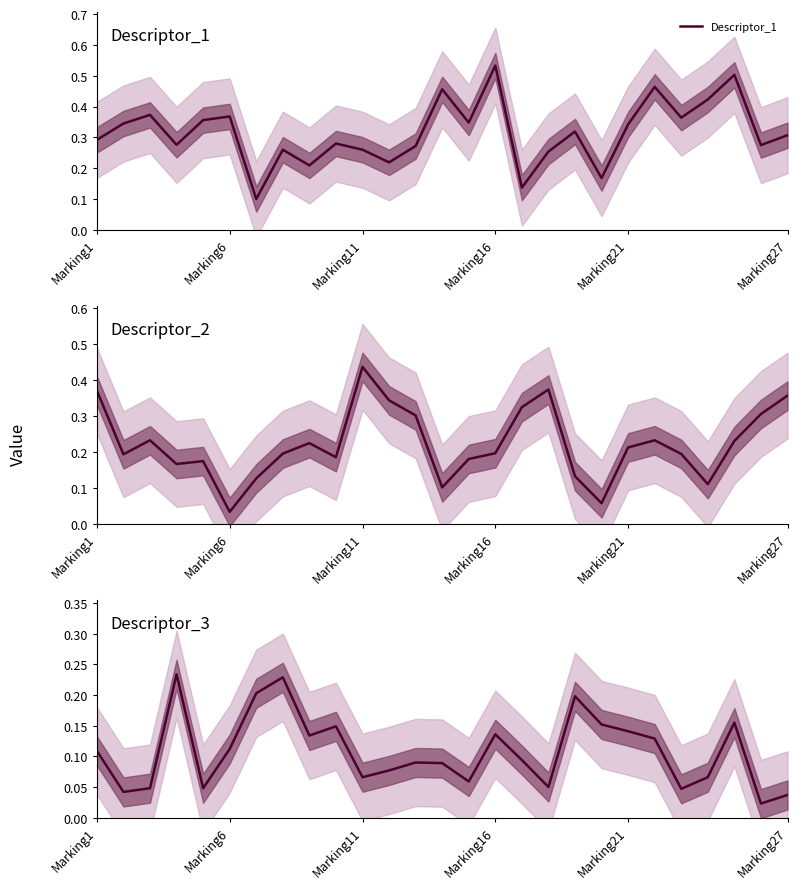

How many lines are shown in the chart?

3